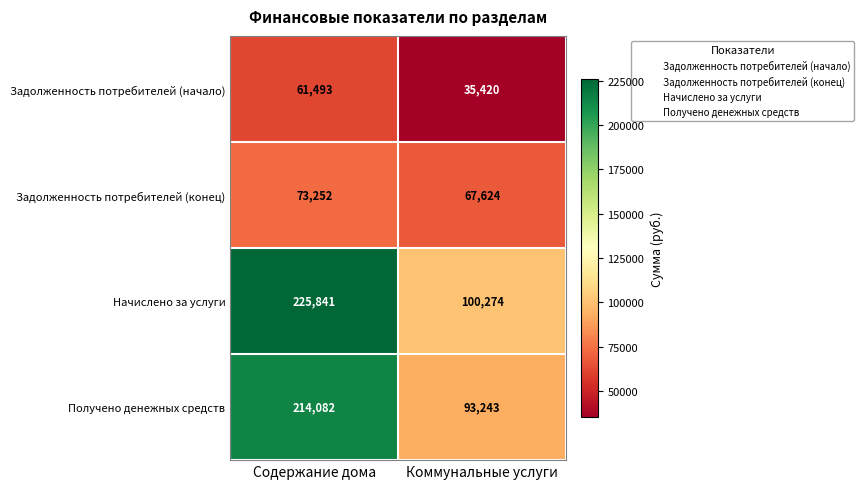

True or false: Начислено за услуги has a value of 225841 at Содержание дома.

True